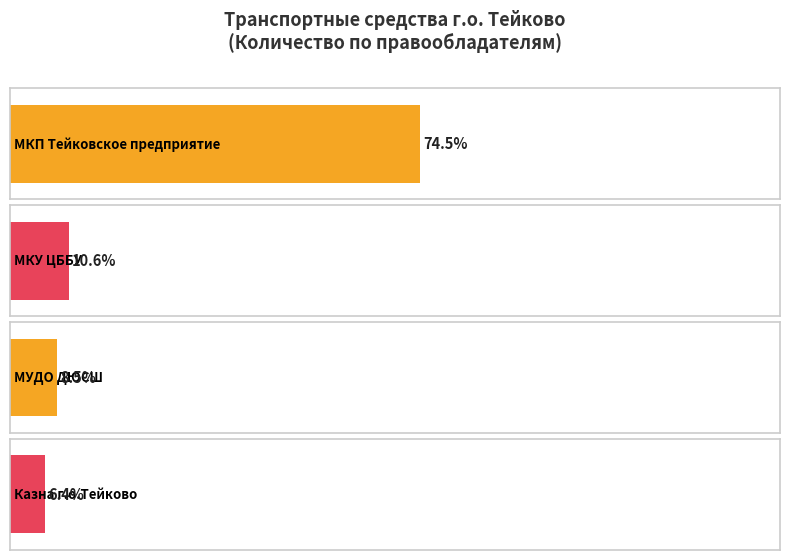

The value at МКП Тейковское предприятие по благоустройству is 35. True or false?

True